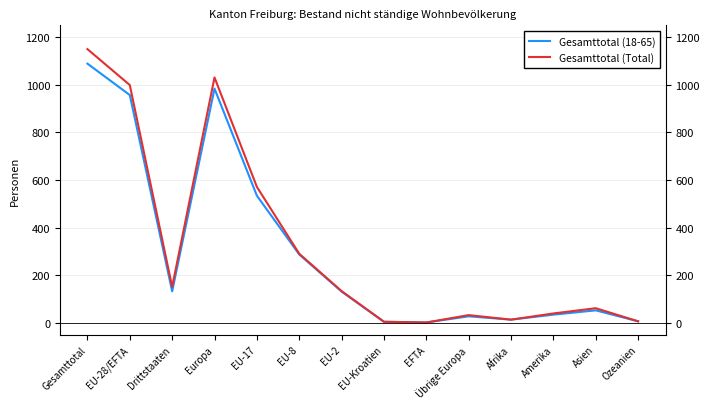

How many lines are shown in the chart?

2